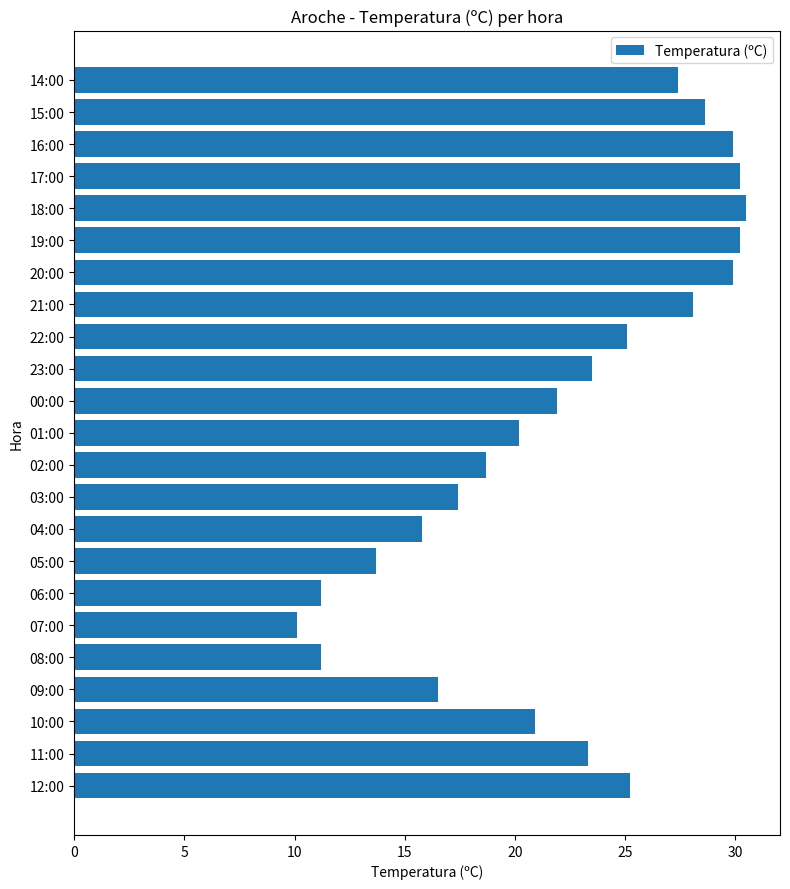

What is the ratio of the value at 18:00 to the value at 22:00?

1.2